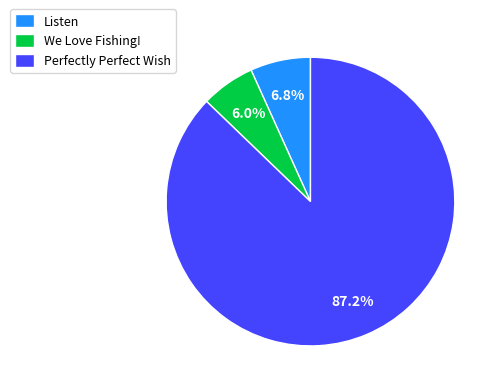

Rank the categories by value from lowest to highest.

We Love Fishing!, Listen, Perfectly Perfect Wish